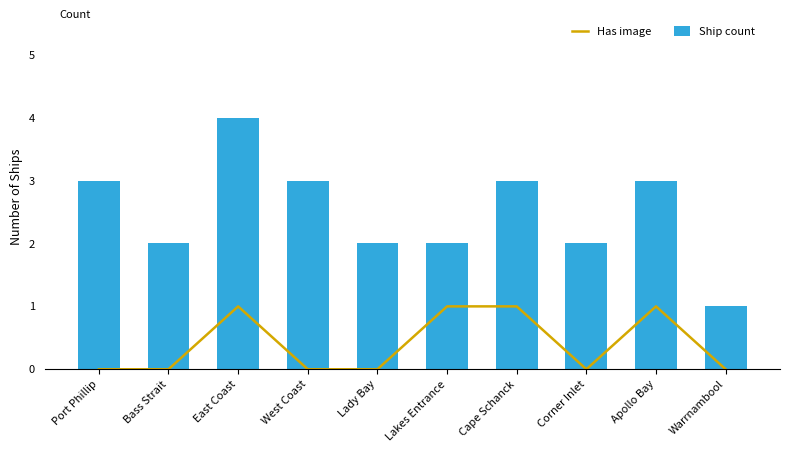

Rank the categories by Ship count value from highest to lowest.

East Coast, Port Phillip, West Coast, Cape Schanck, Apollo Bay, Bass Strait, Lady Bay, Lakes Entrance, Corner Inlet, Warrnambool